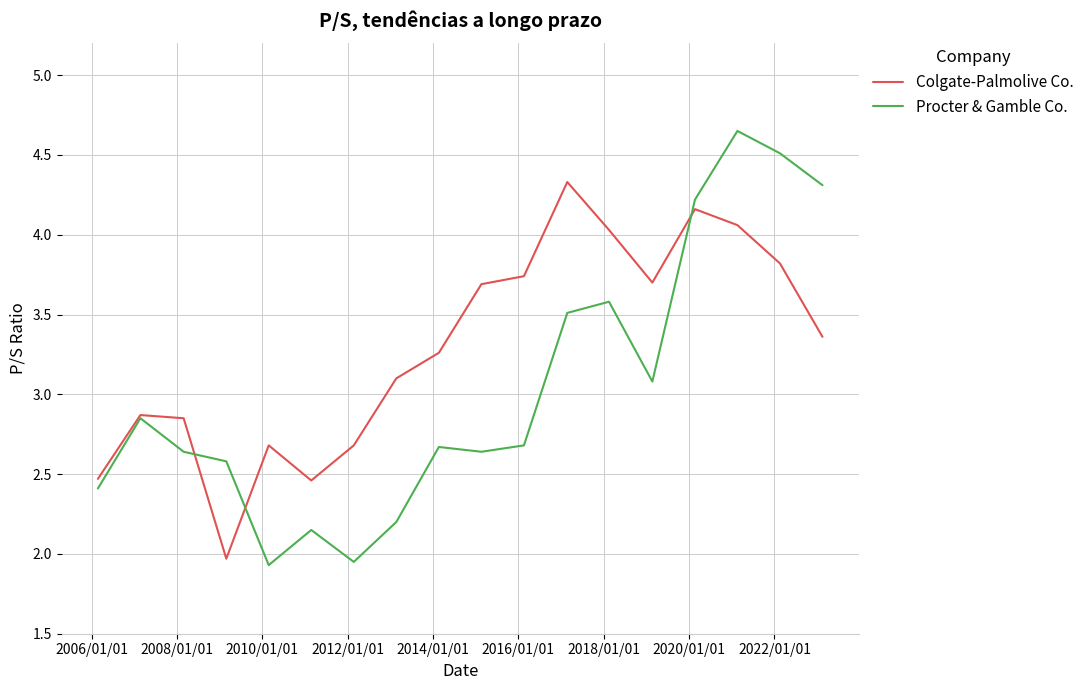

Which series has the largest total across all categories?

Colgate-Palmolive Co.